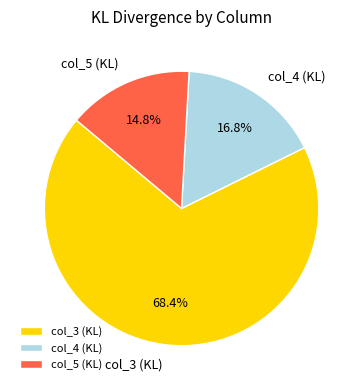

Do col_5 (KL) and col_3 (KL) together represent more than half of the pie?

Yes